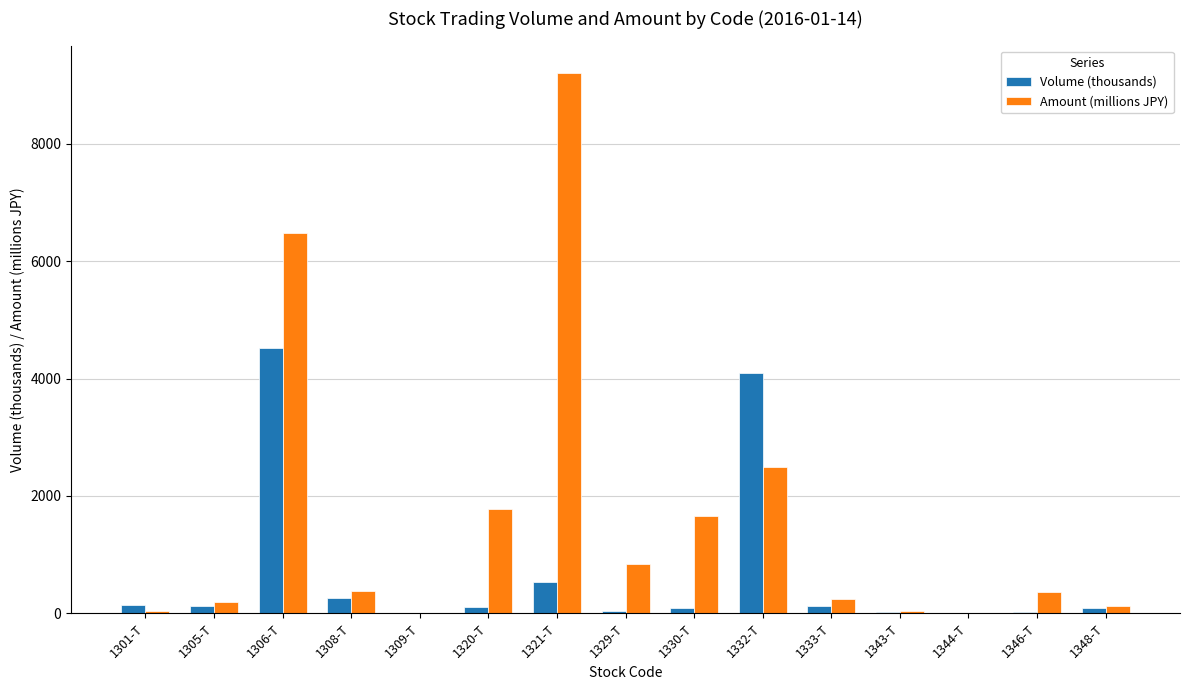

How many data points in Amount (millions JPY) are above 366?

8